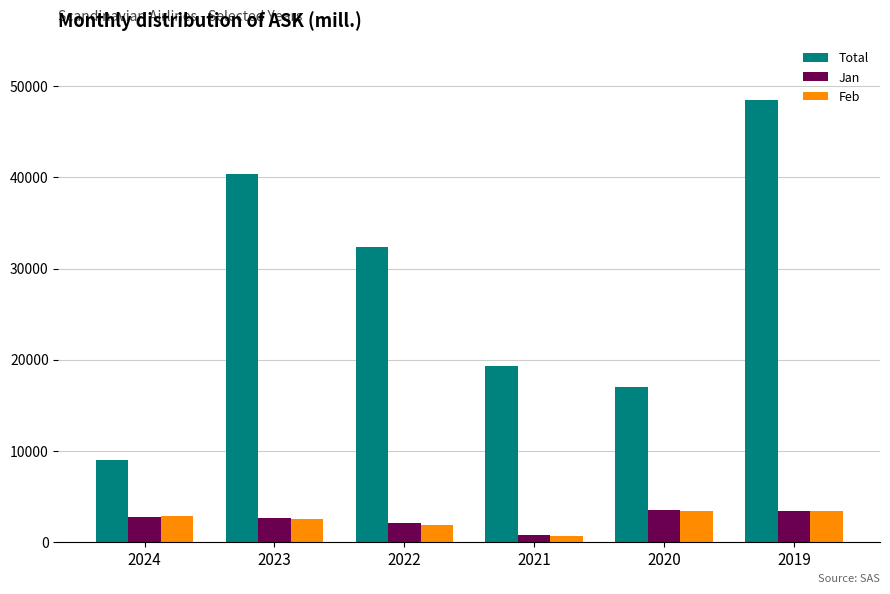

Which series has the largest total across all categories?

Total